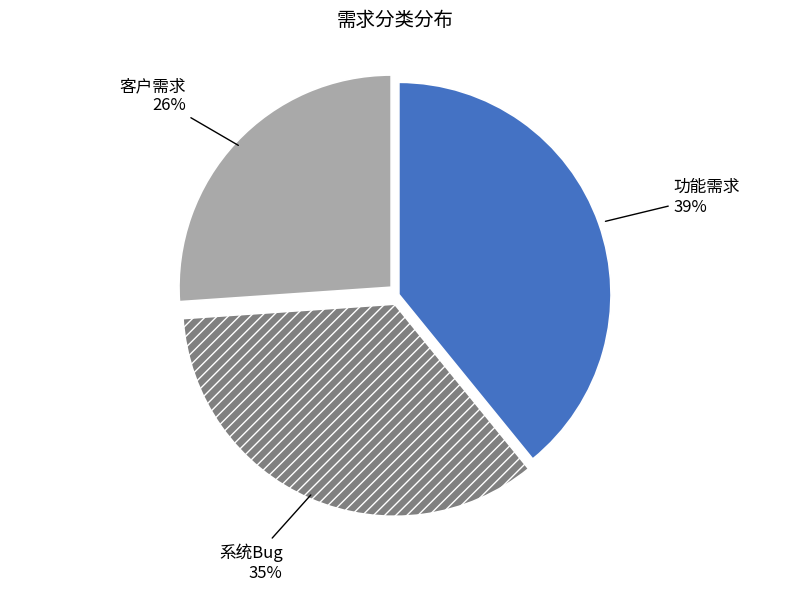

To the nearest percent, what portion does 系统Bug represent?

35%